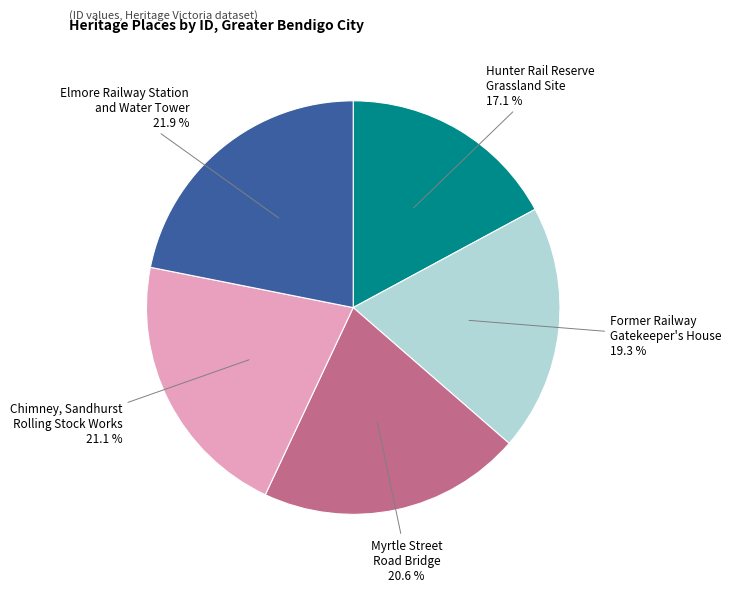

Rank the categories by value from highest to lowest.

Elmore Railway Station and Water Tower, Chimney, Sandhurst Rolling Stock Works, Myrtle Street Road Bridge, Former Railway Gatekeeper's House, Hunter Rail Reserve Grassland Site